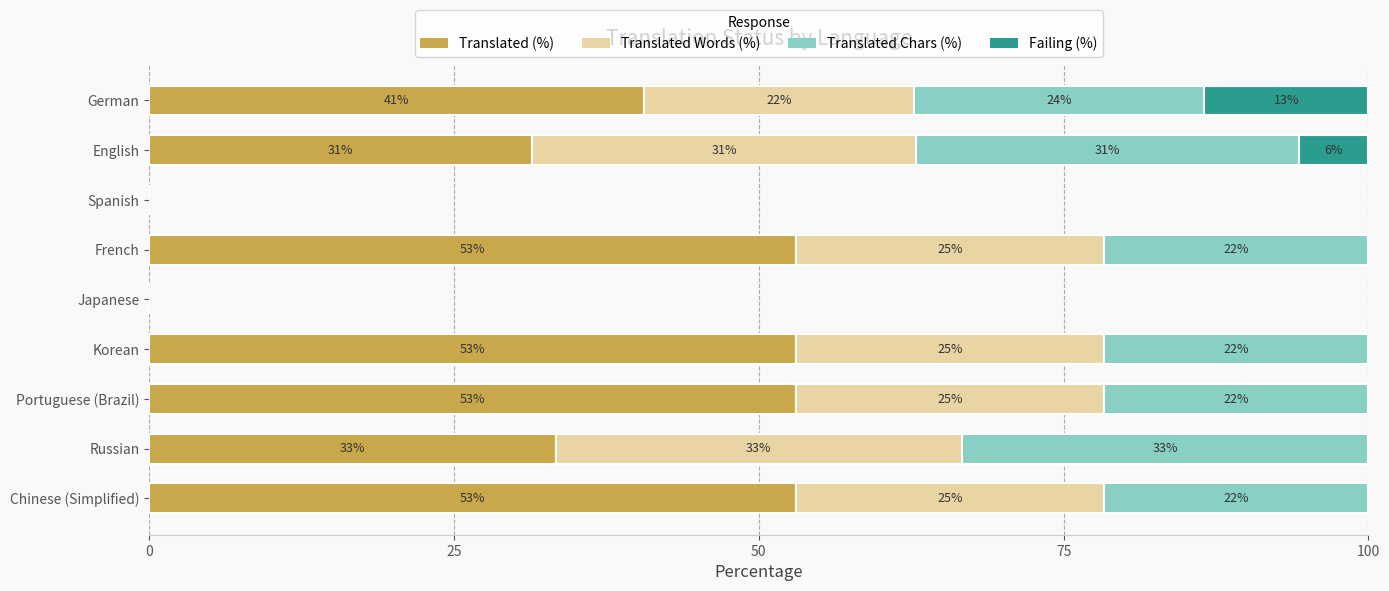

What are all the series names shown in the legend?

Translated (%), Translated Words (%), Translated Chars (%), Failing (%)